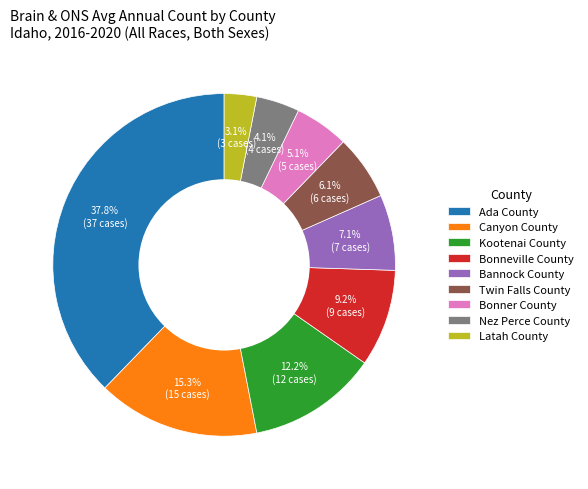

What percentage is the Canyon County slice, to the nearest percent?

15%